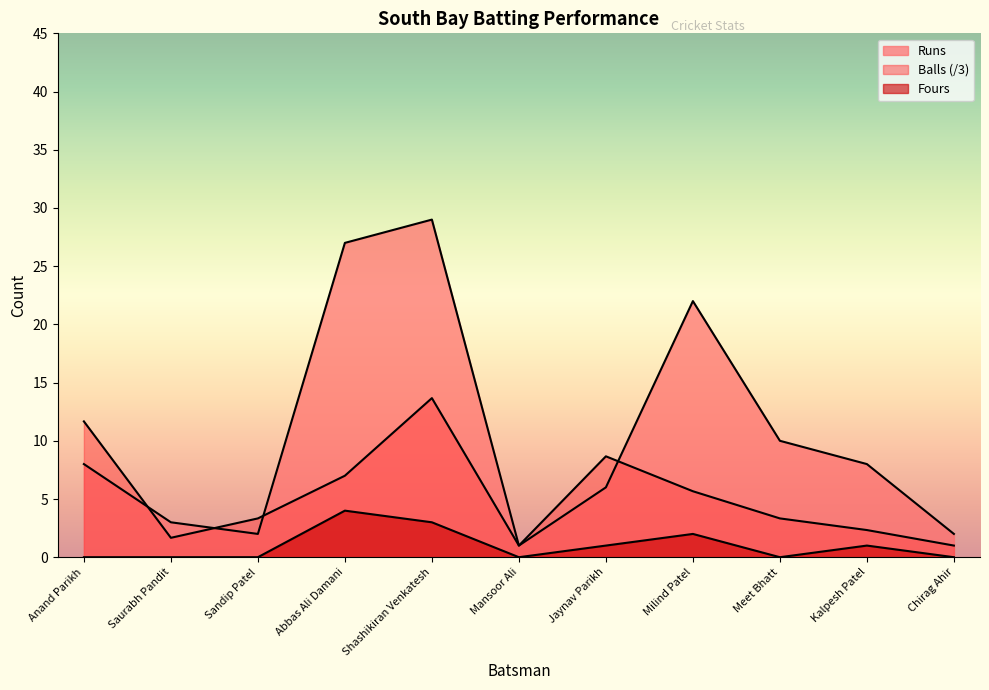

The value of Fours at Meet Bhatt is 0.0. True or false?

True